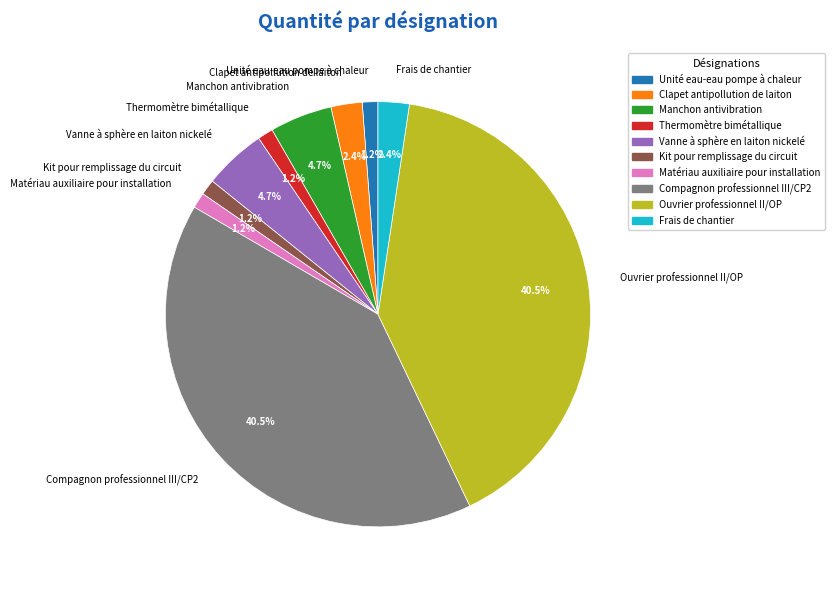

True or false: Unité eau-eau pompe à chaleur accounts for 1% of the total.

True